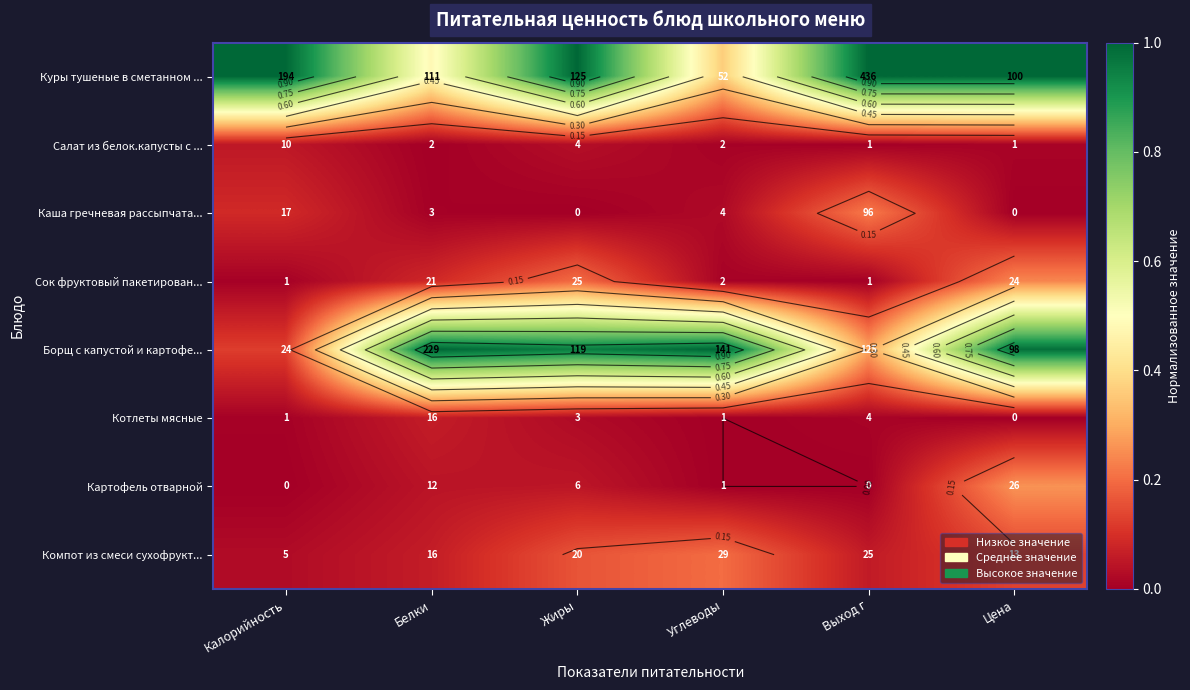

Which has a higher value, Выход г or Жиры?

Выход г